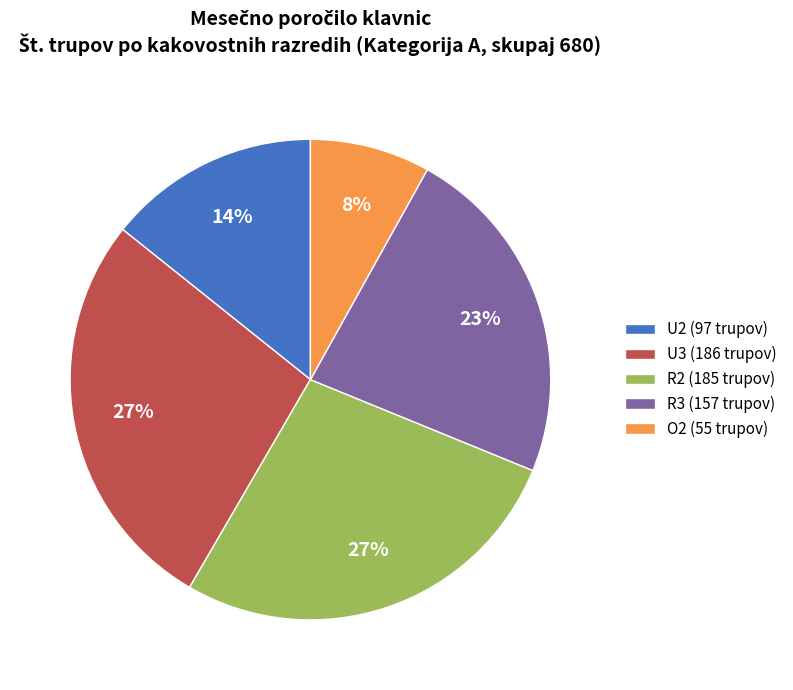

Does any single category account for the majority?

No